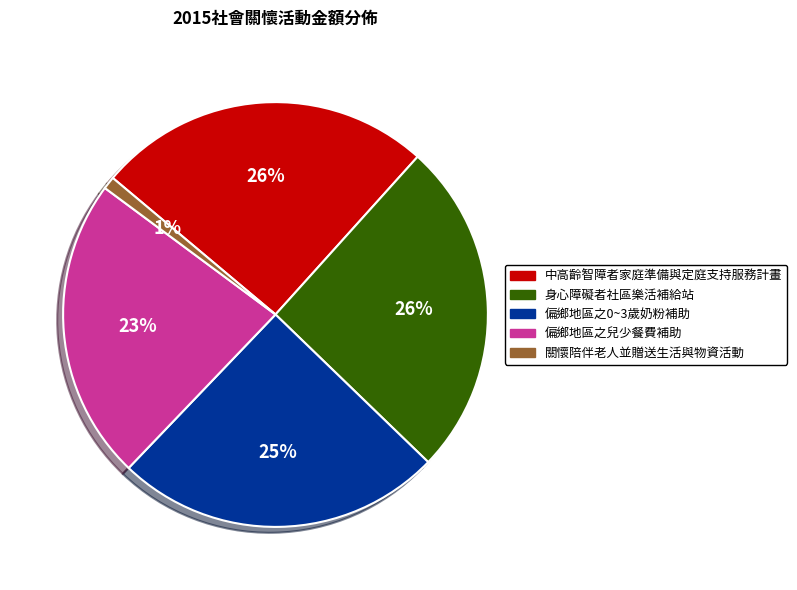

Which slice is the smallest?

關懷陪伴老人並贈送生活與物資活動